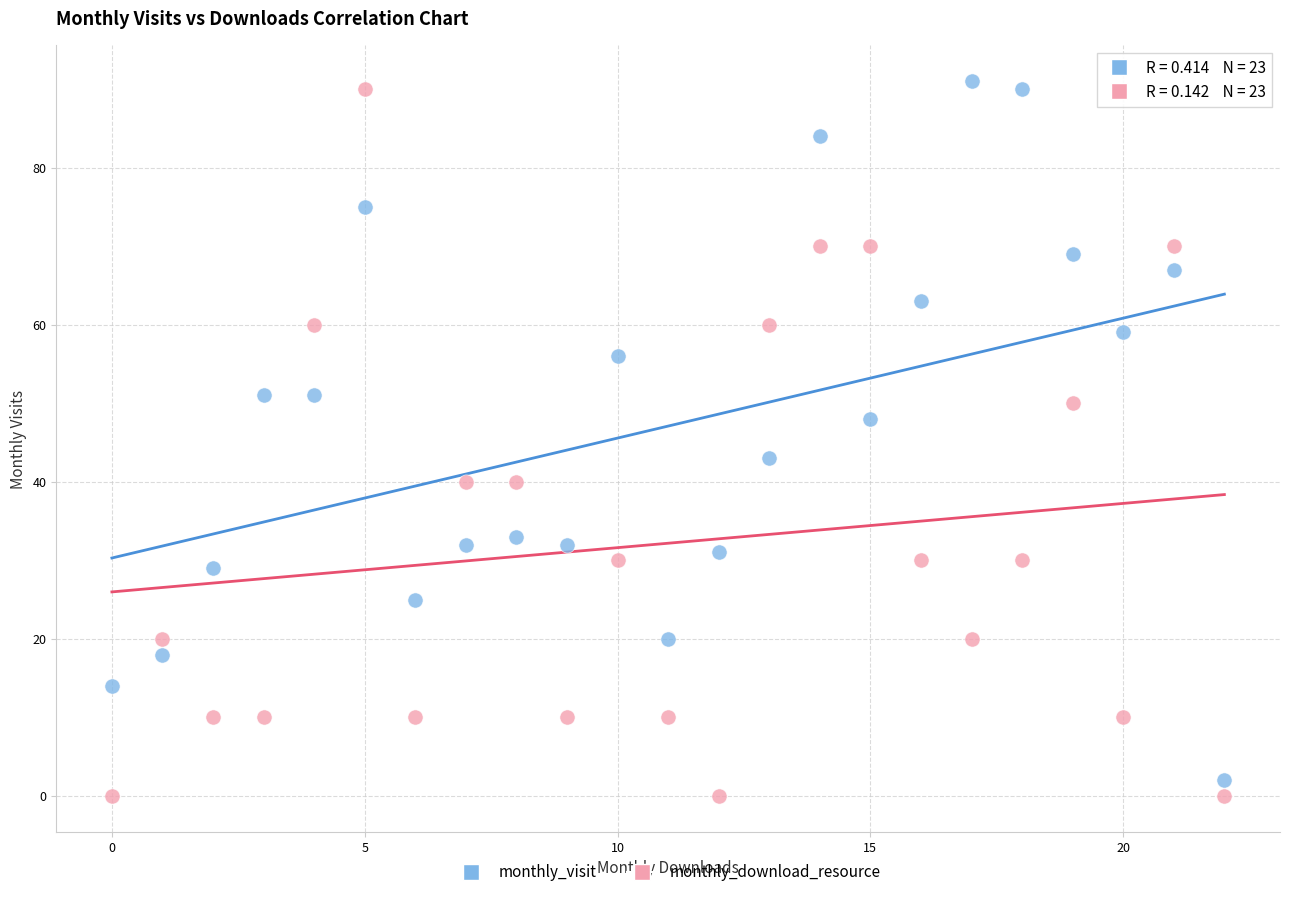

Across all data points, what is the range of Y values (max minus min)?

91